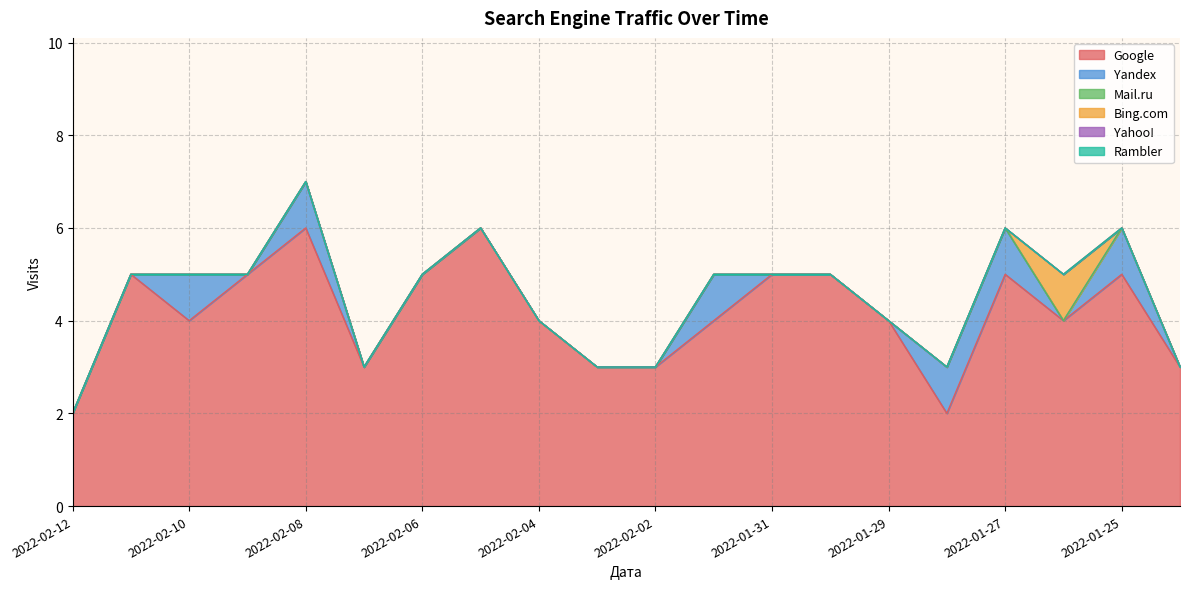

Does the chart have visible grid lines?

Yes